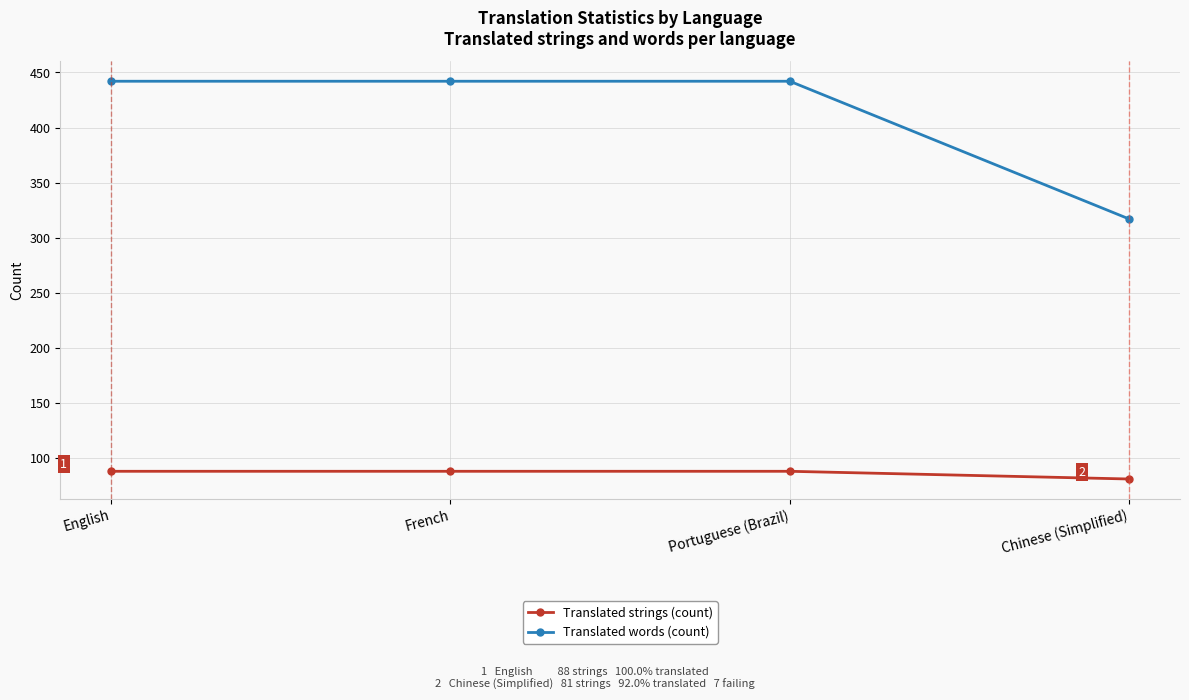

Reading left to right, extract all data points from this chart.

Translated strings (count): 88	88	88	81
Translated words (count): 442	442	442	317